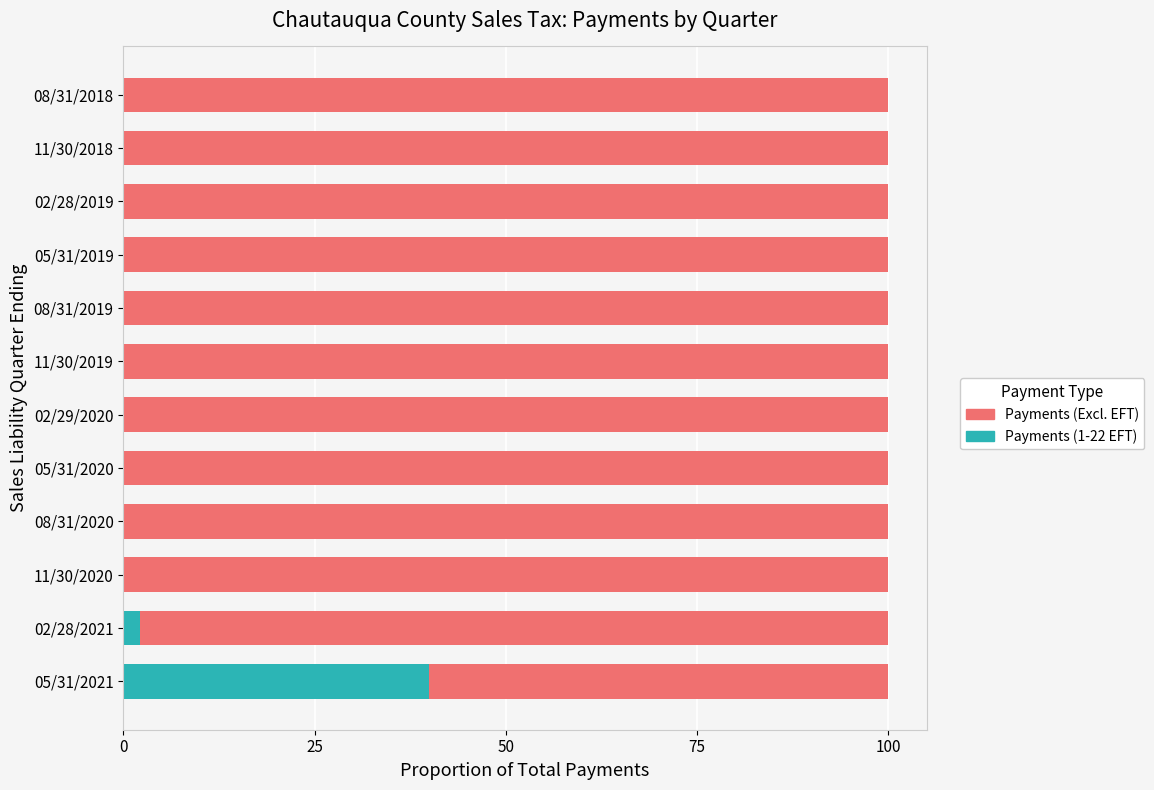

What is the total value across all series at 08/31/2019?

100.0